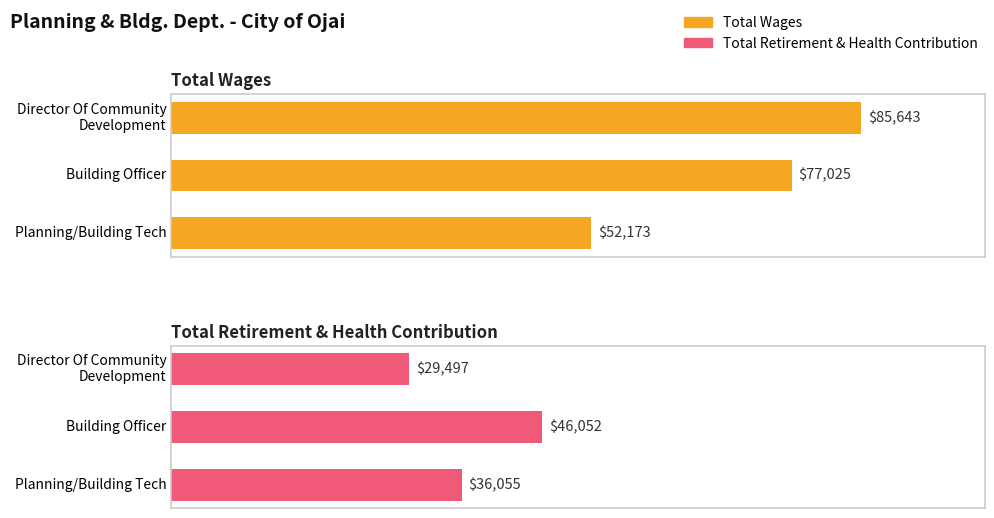

Is the value of Total Wages at Director Of Community Development greater than the value of Total Retirement & Health Contribution at Planning/Building Tech?

Yes